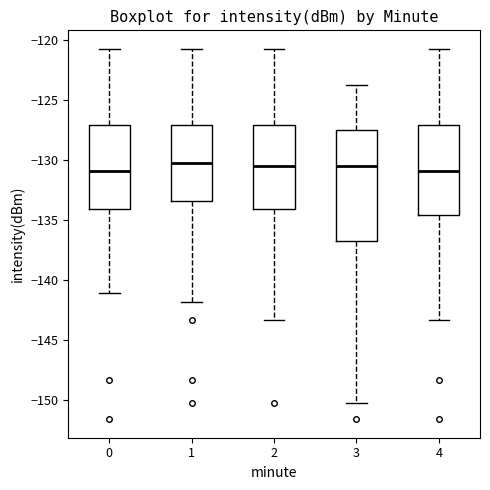

Where is the lower edge of the box at x = 1 on the y-axis? The values are not printed on the chart, so give them approximately, as read against the axis.

-133.5